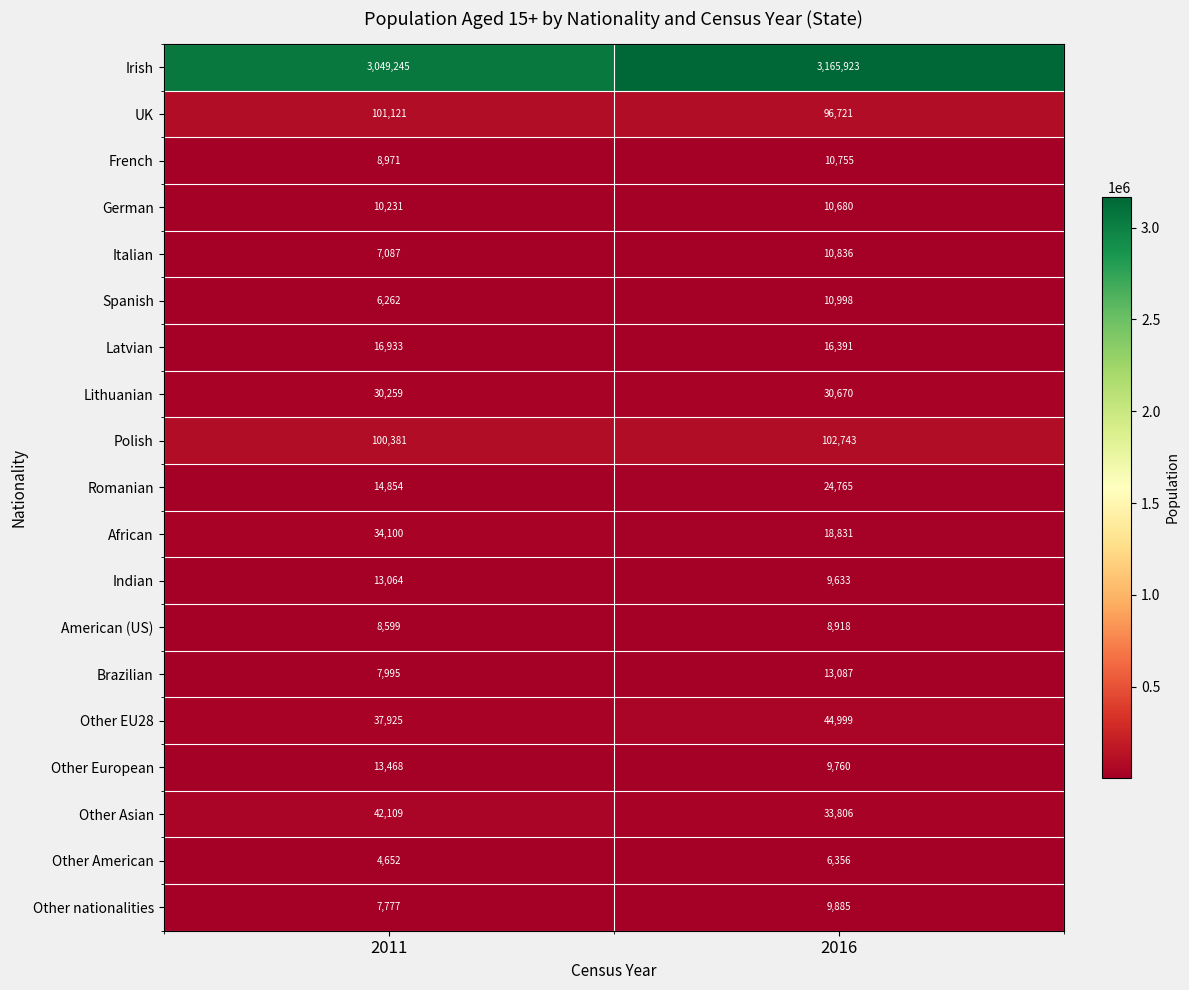

At which category does the chart reach its peak across all series?

2016